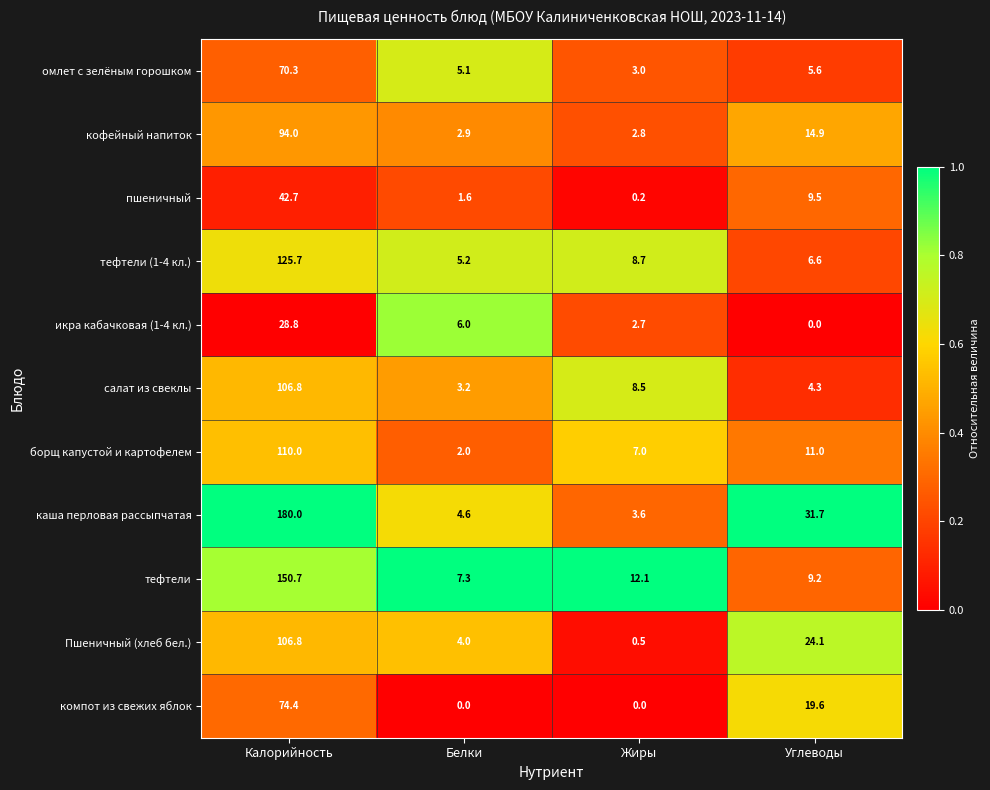

What is the greatest value displayed?

180.0